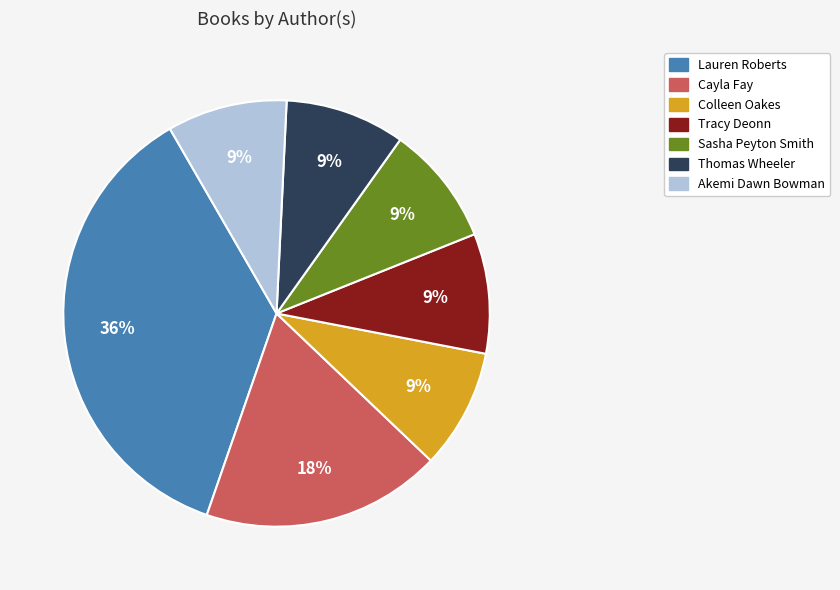

To the nearest percent, what is the difference between the largest and smallest slice percentages?

27%